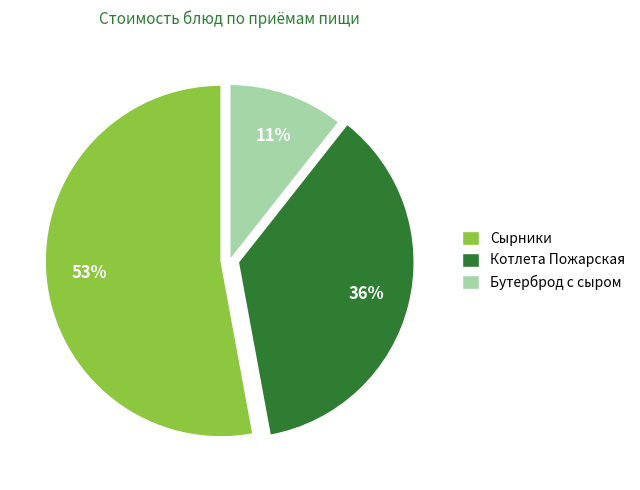

To the nearest percent, what is the difference between the largest and smallest slice percentages?

42%